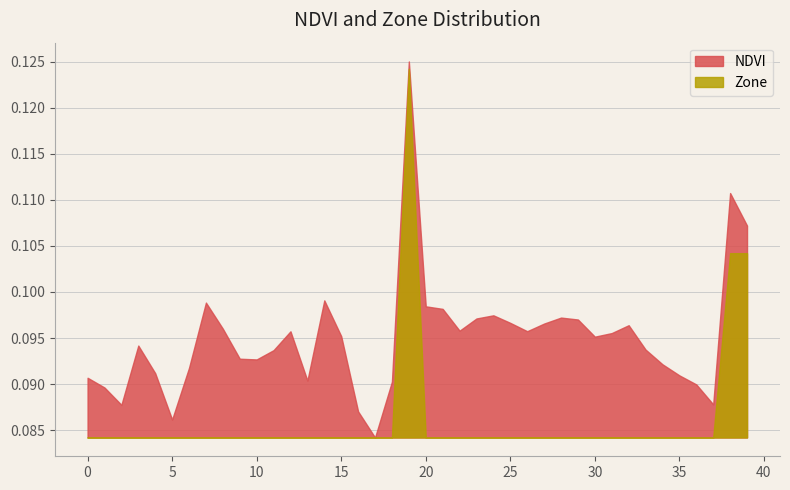

Does the chart have visible grid lines?

Yes